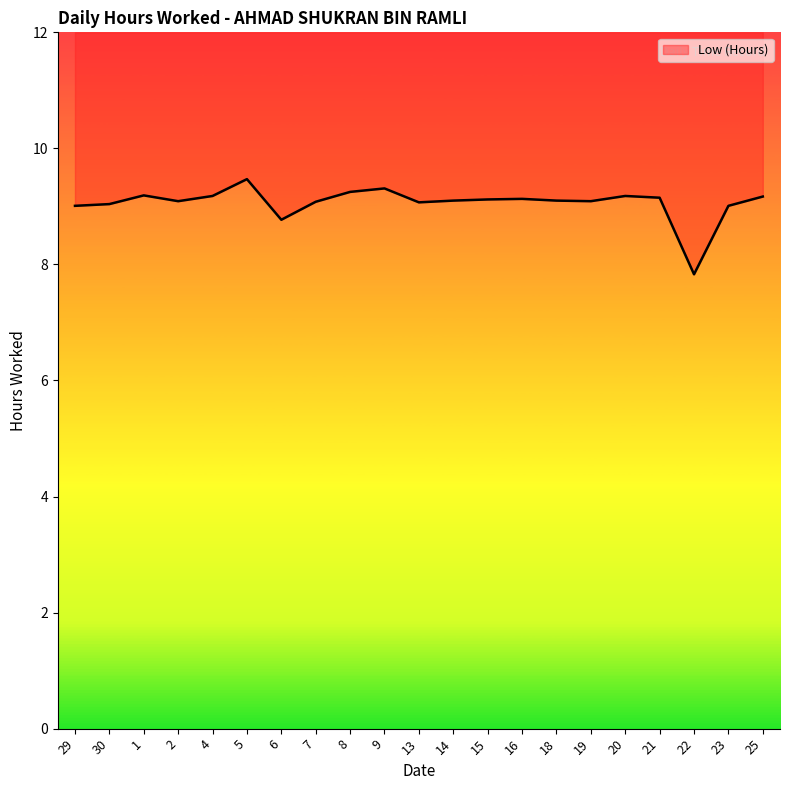

How many lines are shown in the chart?

1